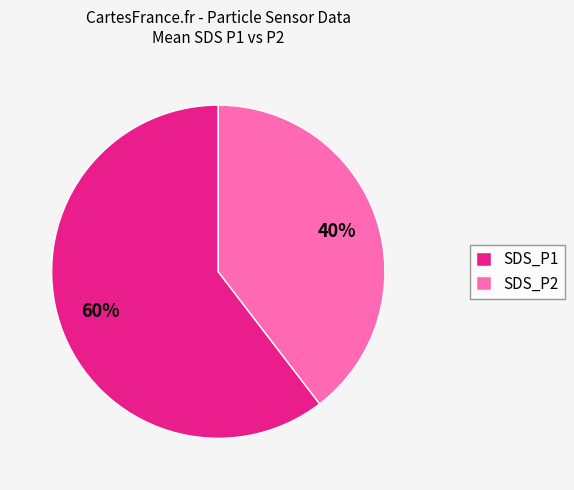

Does any single category account for the majority?

Yes